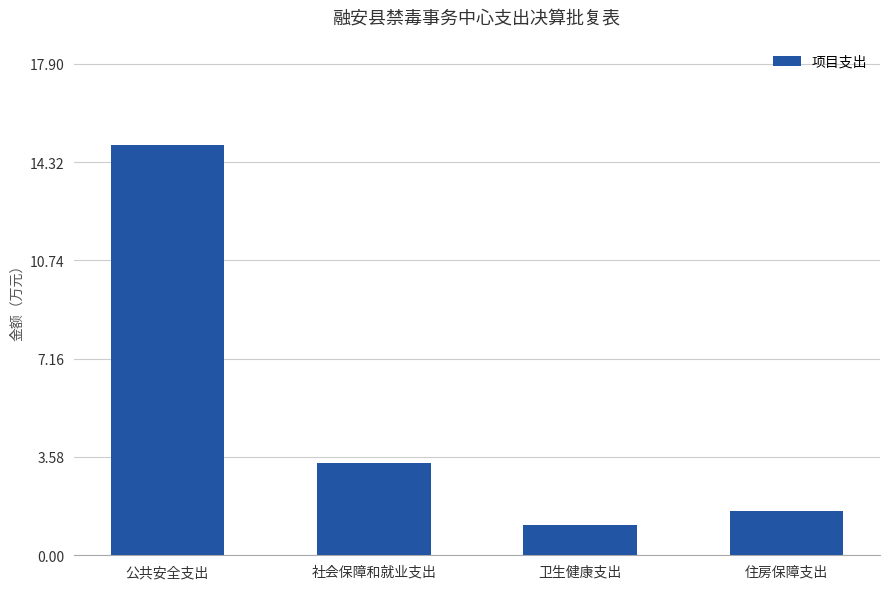

True or false: the data shows 20.2 at 公共安全支出.

False